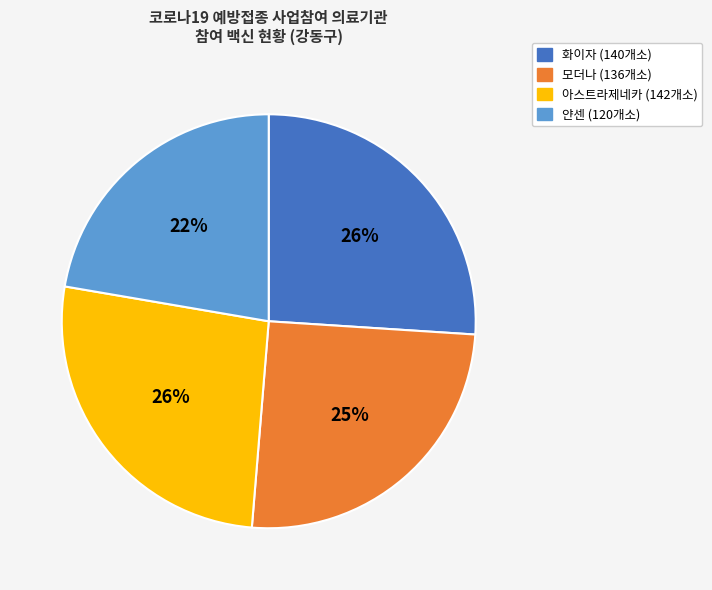

To the nearest percent, what is the combined percentage of 모더나 (136개소) and 아스트라제네카 (142개소)?

52%